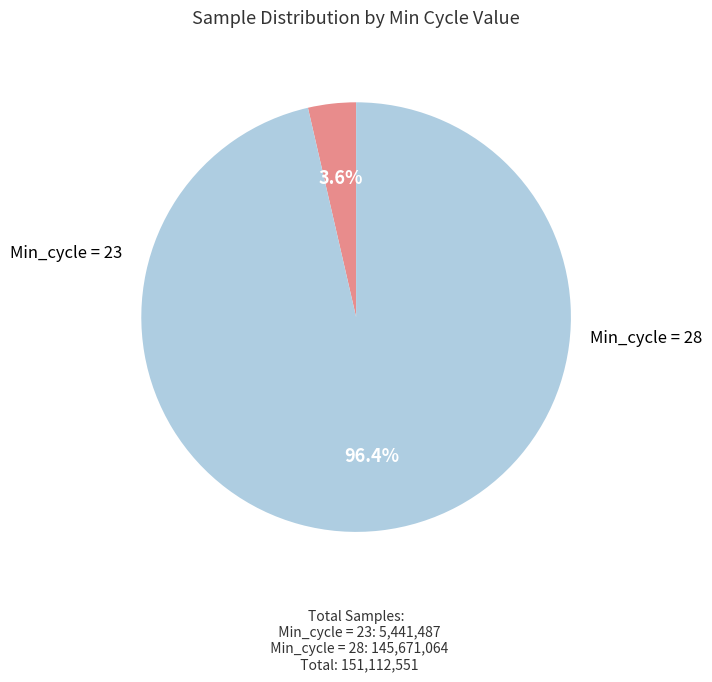

Is there a majority slice in this chart?

Yes